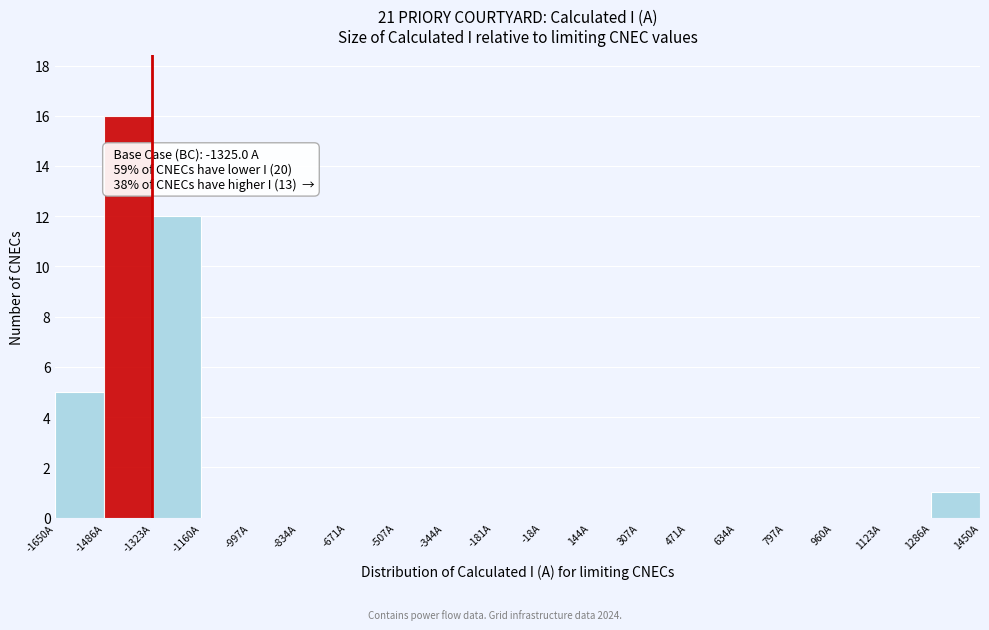

Which range on the x-axis has the tallest bar?

-1480 to -1320